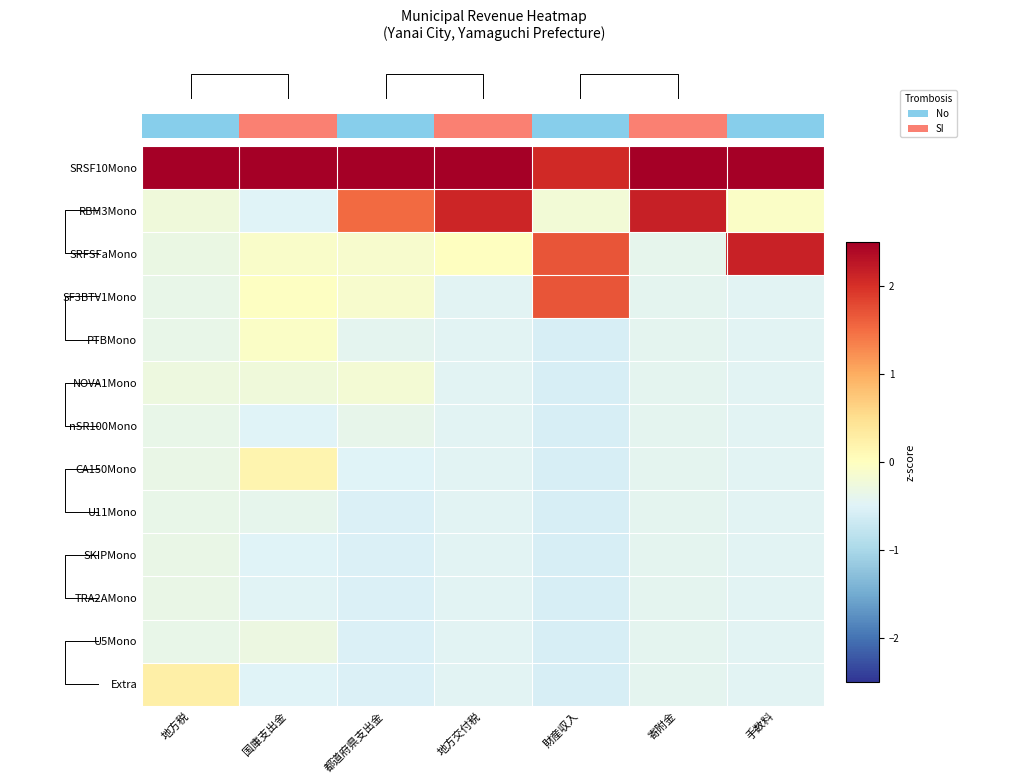

What is the average value of the nSR100Mono series?

-0.5